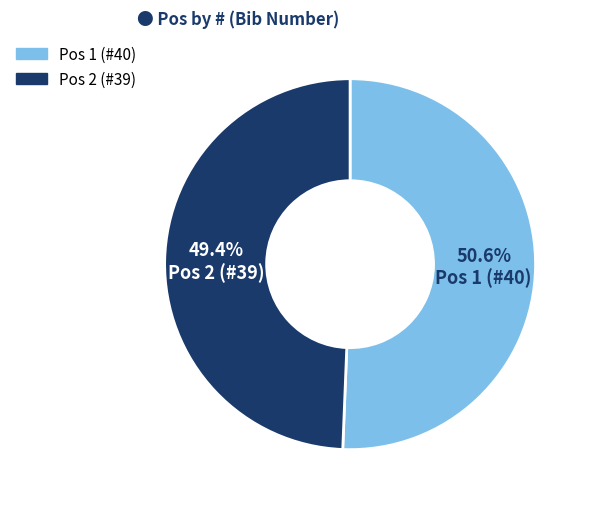

Is there any slice that represents more than half of the pie?

Yes